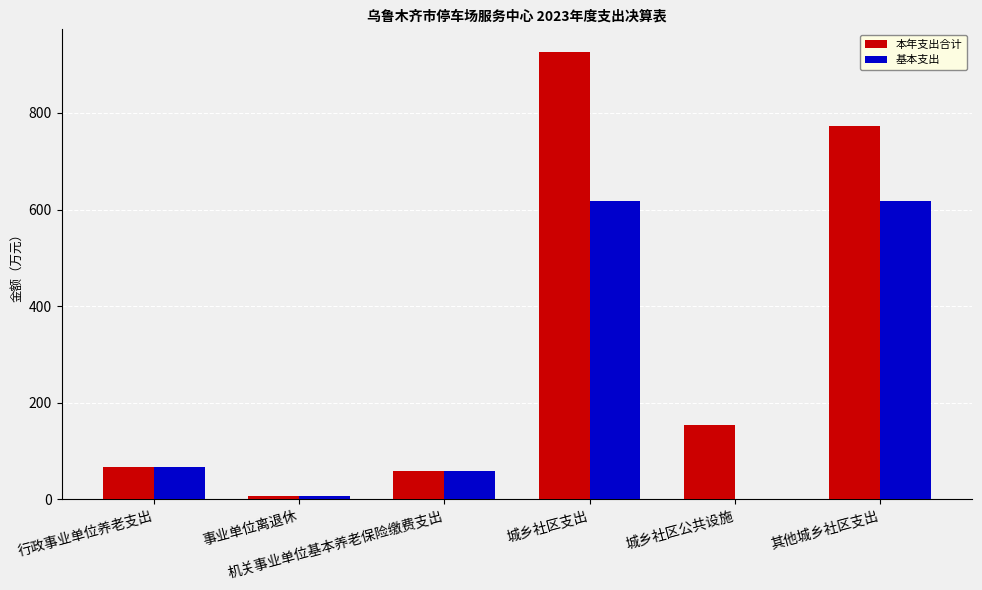

What is the sum of all 本年支出合计 values?

1986.5